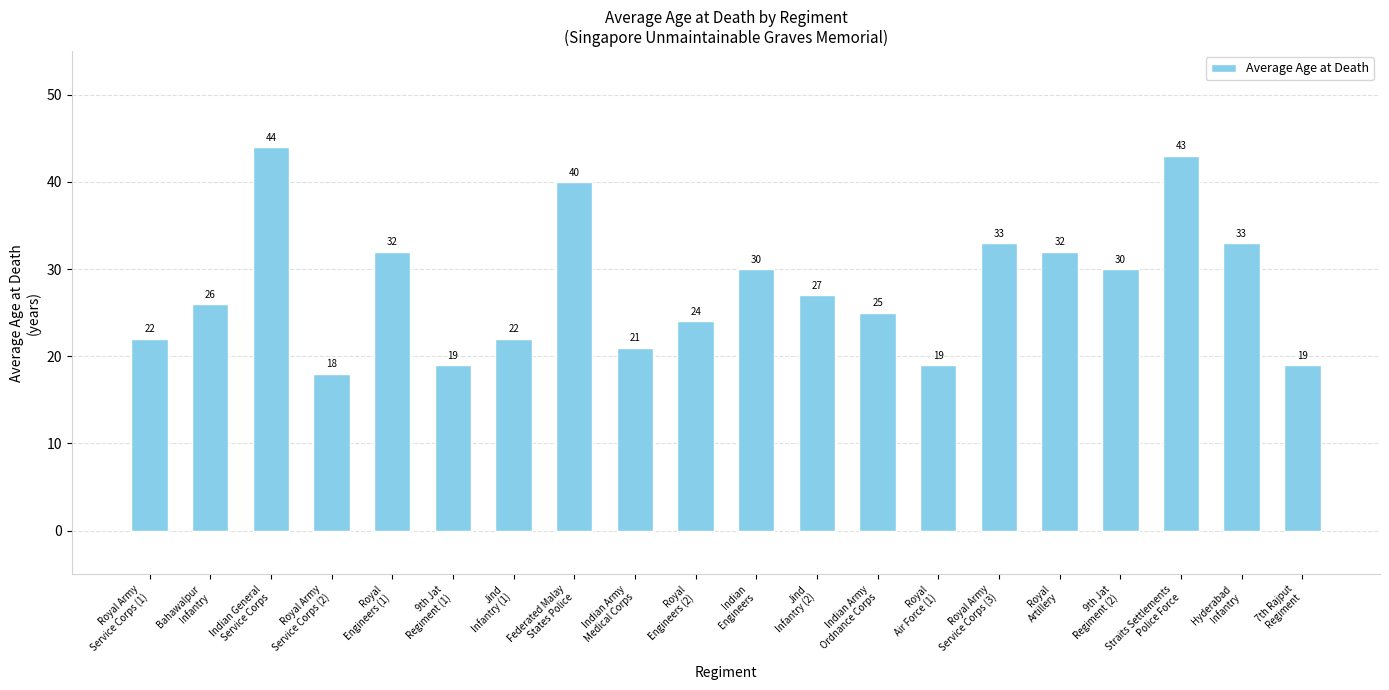

Reading left to right, transcribe all the data shown in this chart.

Royal Army
Service Corps (1)=22	Bahawalpur
Infantry=26	Indian General
Service Corps=44	Royal Army
Service Corps (2)=18	Royal
Engineers (1)=32	9th Jat
Regiment (1)=19	Jind
Infantry (1)=22	Federated Malay
States Police=40	Indian Army
Medical Corps=21	Royal
Engineers (2)=24	Indian
Engineers=30	Jind
Infantry (2)=27	Indian Army
Ordnance Corps=25	Royal
Air Force (1)=19	Royal Army
Service Corps (3)=33	Royal
Artillery=32	9th Jat
Regiment (2)=30	Straits Settlements
Police Force=43	Hyderabad
Infantry=33	7th Rajput
Regiment=19